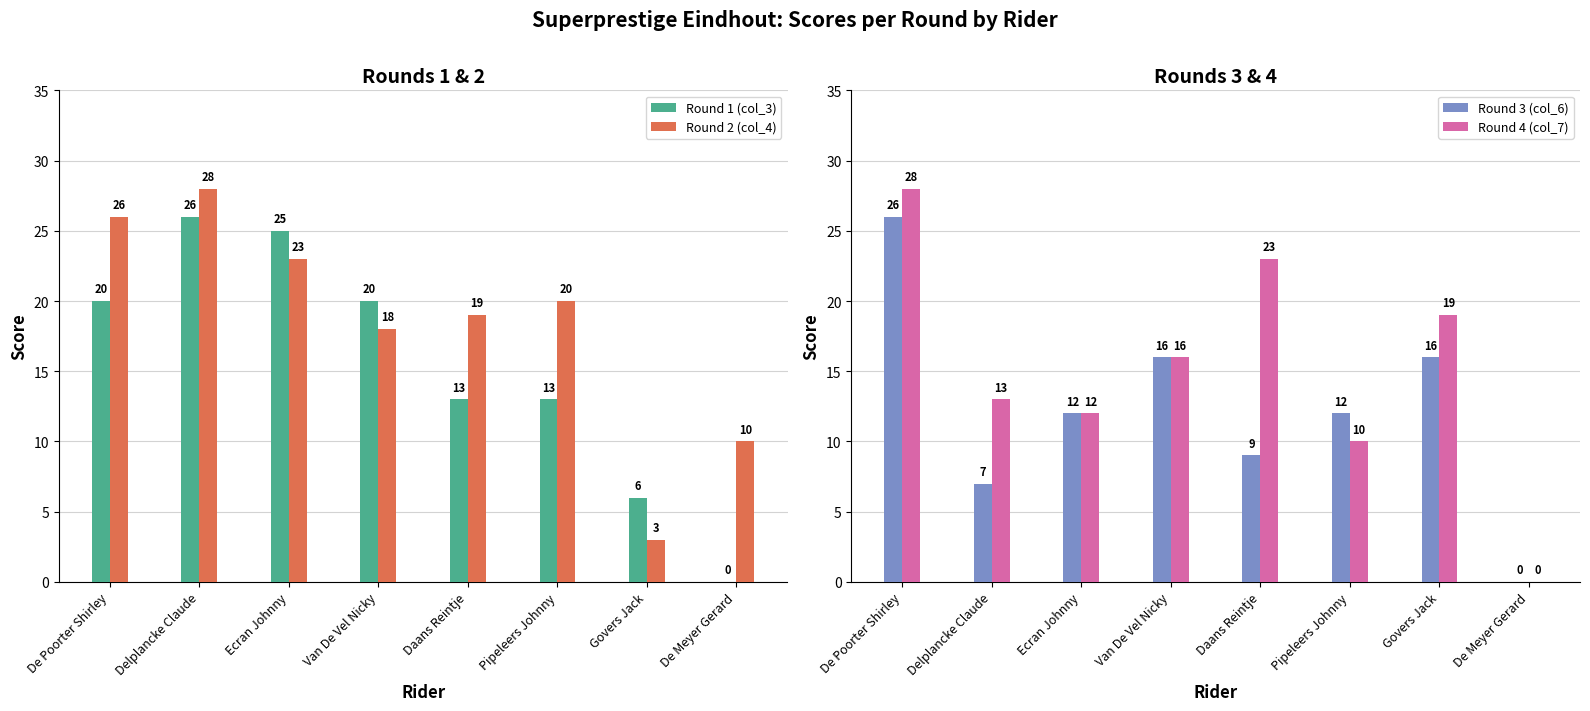

At which category is the sum across all series the highest?

De Poorter Shirley